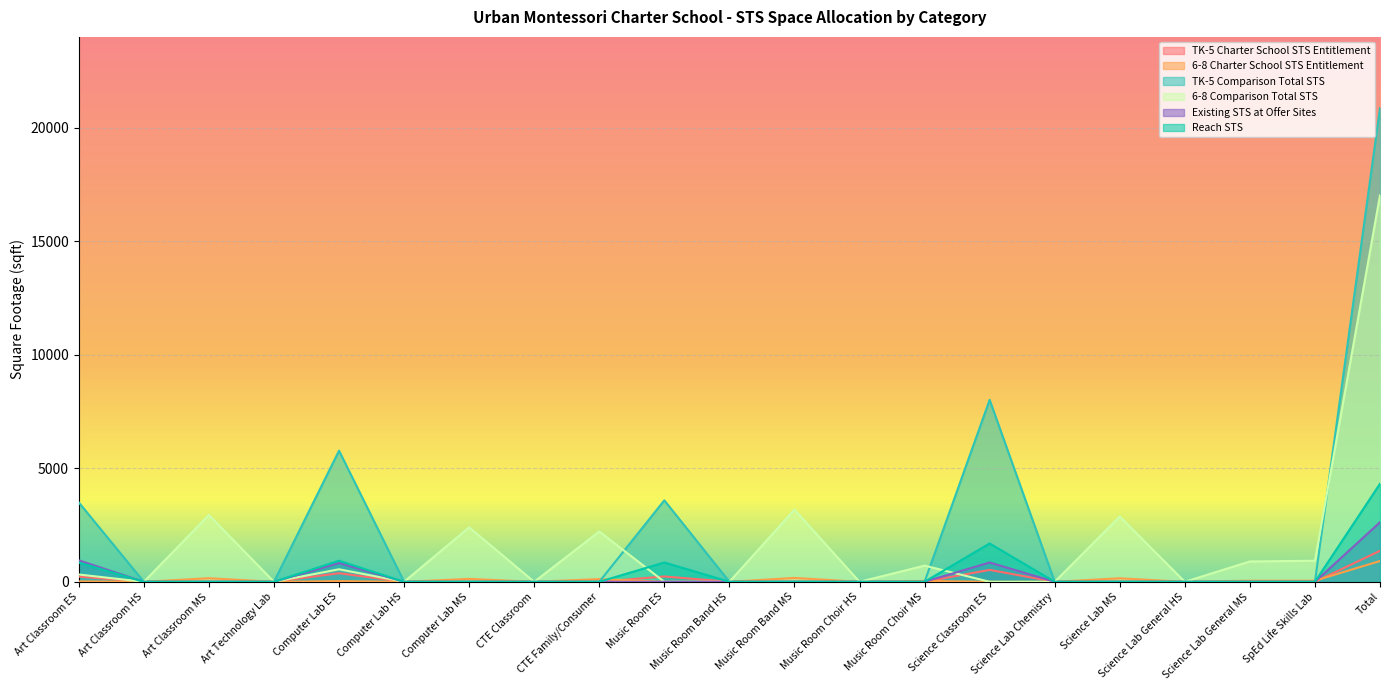

Reading left to right, extract all data points from this chart.

TK-5 Charter School STS Entitlement: Art Classroom ES=228.8	Art Classroom HS=0.0	Art Classroom MS=0.0	Art Technology Lab=0.0	Computer Lab ES=378.0	Computer Lab HS=0.0	Computer Lab MS=0.0	CTE Classroom=0.0	CTE Family/Consumer=0.0	Music Room ES=234.9	Music Room Band HS=0.0	Music Room Band MS=0.0	Music Room Choir HS=0.0	Music Room Choir MS=0.0	Science Classroom ES=524.5	Science Lab Chemistry=0.0	Science Lab MS=0.0	Science Lab General HS=0.0	Science Lab General MS=0.0	SpEd Life Skills Lab=0.0	Total=1366.1
6-8 Charter School STS Entitlement: Art Classroom ES=17.3	Art Classroom HS=0.0	Art Classroom MS=158.2	Art Technology Lab=0.0	Computer Lab ES=29.7	Computer Lab HS=0.0	Computer Lab MS=129.0	CTE Classroom=0.0	CTE Family/Consumer=119.1	Music Room ES=0.0	Music Room Band HS=0.0	Music Room Band MS=170.9	Music Room Choir HS=0.0	Music Room Choir MS=38.3	Science Classroom ES=0.0	Science Lab Chemistry=0.0	Science Lab MS=154.7	Science Lab General HS=0.0	Science Lab General MS=48.2	SpEd Life Skills Lab=49.9	Total=915.4
TK-5 Comparison Total STS: Art Classroom ES=3496.0	Art Classroom HS=0.0	Art Classroom MS=0.0	Art Technology Lab=0.0	Computer Lab ES=5776.0	Computer Lab HS=0.0	Computer Lab MS=0.0	CTE Classroom=0.0	CTE Family/Consumer=0.0	Music Room ES=3589.0	Music Room Band HS=0.0	Music Room Band MS=0.0	Music Room Choir HS=0.0	Music Room Choir MS=0.0	Science Classroom ES=8015.0	Science Lab Chemistry=0.0	Science Lab MS=0.0	Science Lab General HS=0.0	Science Lab General MS=0.0	SpEd Life Skills Lab=0.0	Total=20876.0
6-8 Comparison Total STS: Art Classroom ES=322.0	Art Classroom HS=0.0	Art Classroom MS=2944.0	Art Technology Lab=0.0	Computer Lab ES=552.0	Computer Lab HS=0.0	Computer Lab MS=2400.0	CTE Classroom=0.0	CTE Family/Consumer=2216.0	Music Room ES=0.0	Music Room Band HS=0.0	Music Room Band MS=3180.0	Music Room Choir HS=0.0	Music Room Choir MS=713.0	Science Classroom ES=0.0	Science Lab Chemistry=0.0	Science Lab MS=2878.0	Science Lab General HS=0.0	Science Lab General MS=897.0	SpEd Life Skills Lab=928.0	Total=17030.0
Existing STS at Offer Sites: Art Classroom ES=945.0	Art Classroom HS=0.0	Art Classroom MS=0.0	Art Technology Lab=0.0	Computer Lab ES=828.0	Computer Lab HS=0.0	Computer Lab MS=0.0	CTE Classroom=0.0	CTE Family/Consumer=0.0	Music Room ES=0.0	Music Room Band HS=0.0	Music Room Band MS=0.0	Music Room Choir HS=0.0	Music Room Choir MS=0.0	Science Classroom ES=851.0	Science Lab Chemistry=0.0	Science Lab MS=0.0	Science Lab General HS=0.0	Science Lab General MS=0.0	SpEd Life Skills Lab=0.0	Total=2624.0
Reach STS: Art Classroom ES=851.0	Art Classroom HS=0.0	Art Classroom MS=0.0	Art Technology Lab=0.0	Computer Lab ES=928.0	Computer Lab HS=0.0	Computer Lab MS=0.0	CTE Classroom=0.0	CTE Family/Consumer=0.0	Music Room ES=851.0	Music Room Band HS=0.0	Music Room Band MS=0.0	Music Room Choir HS=0.0	Music Room Choir MS=0.0	Science Classroom ES=1688.0	Science Lab Chemistry=0.0	Science Lab MS=0.0	Science Lab General HS=0.0	Science Lab General MS=0.0	SpEd Life Skills Lab=0.0	Total=4318.0